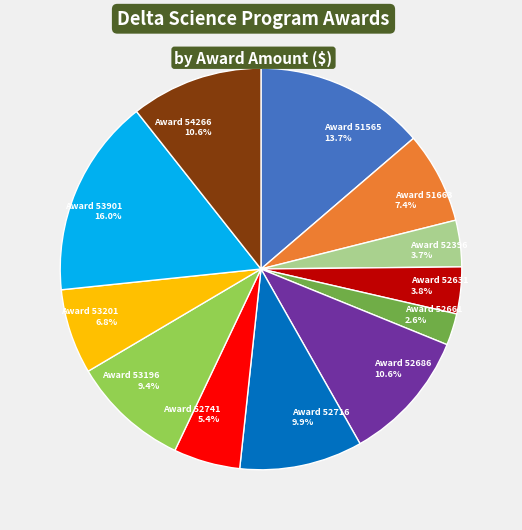

Count the number of slices in the pie.

12